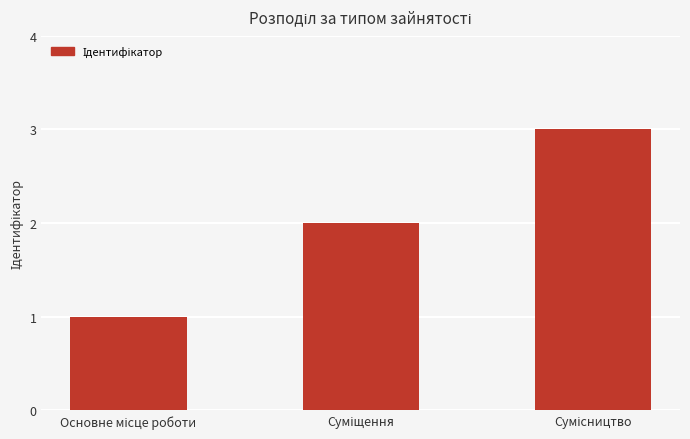

What is the difference between the maximum and second lowest values?

1